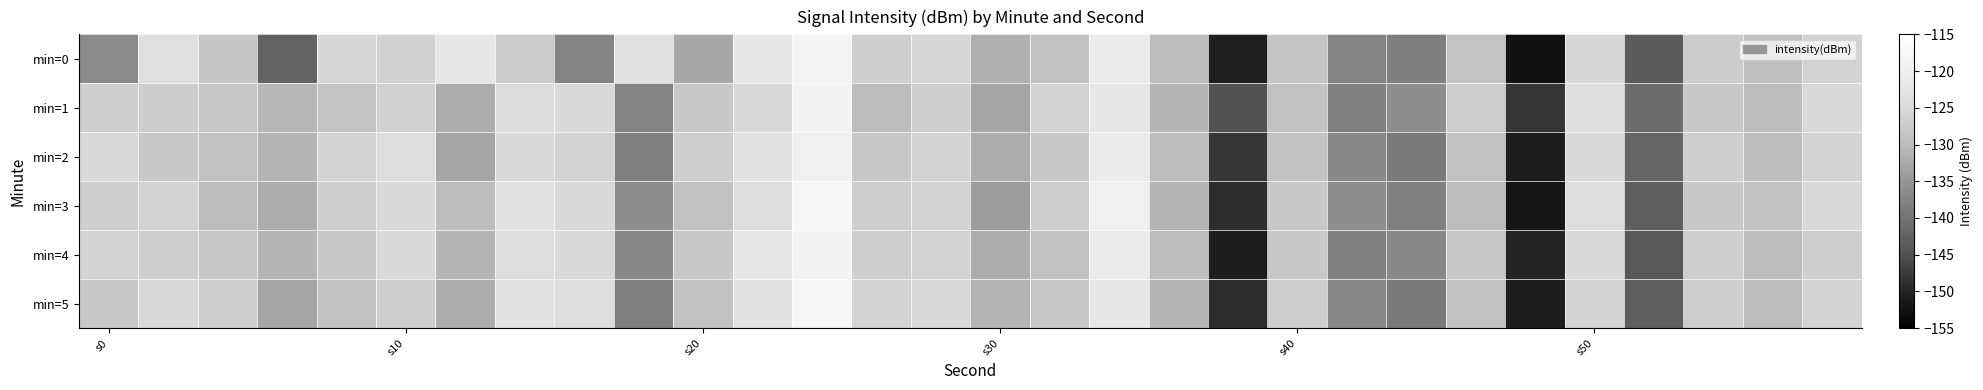

At which category is the sum across all series the highest?

12